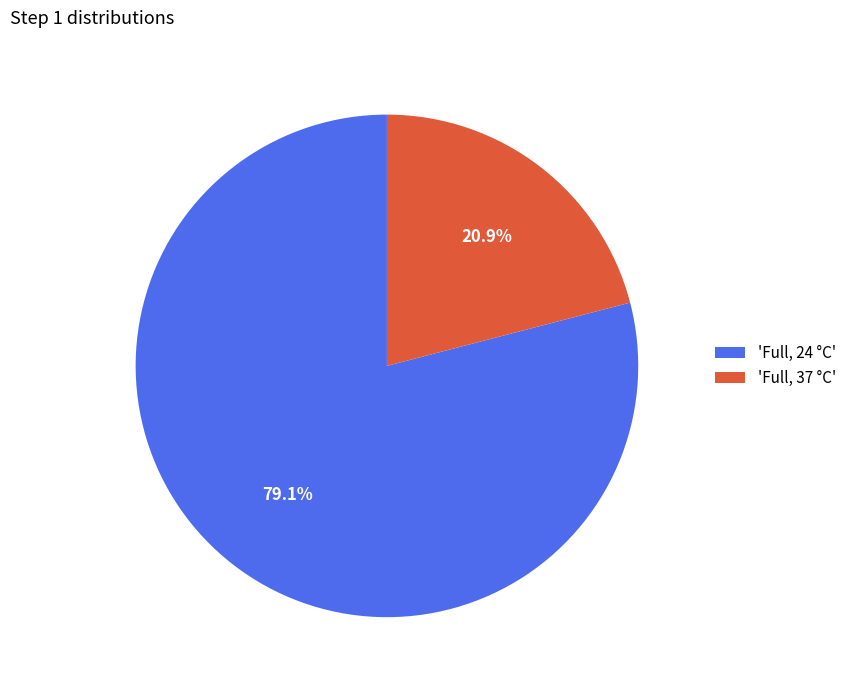

What is the majority slice?

'Full, 24 °C'